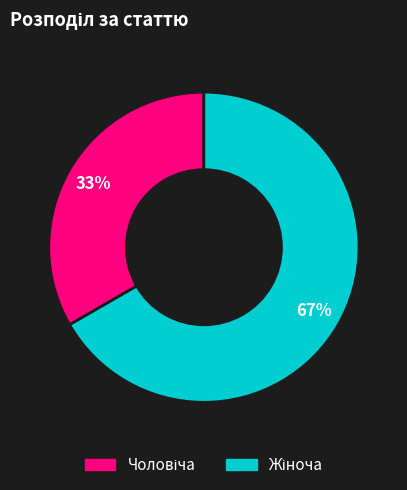

To the nearest percent, what is the average slice percentage?

50%